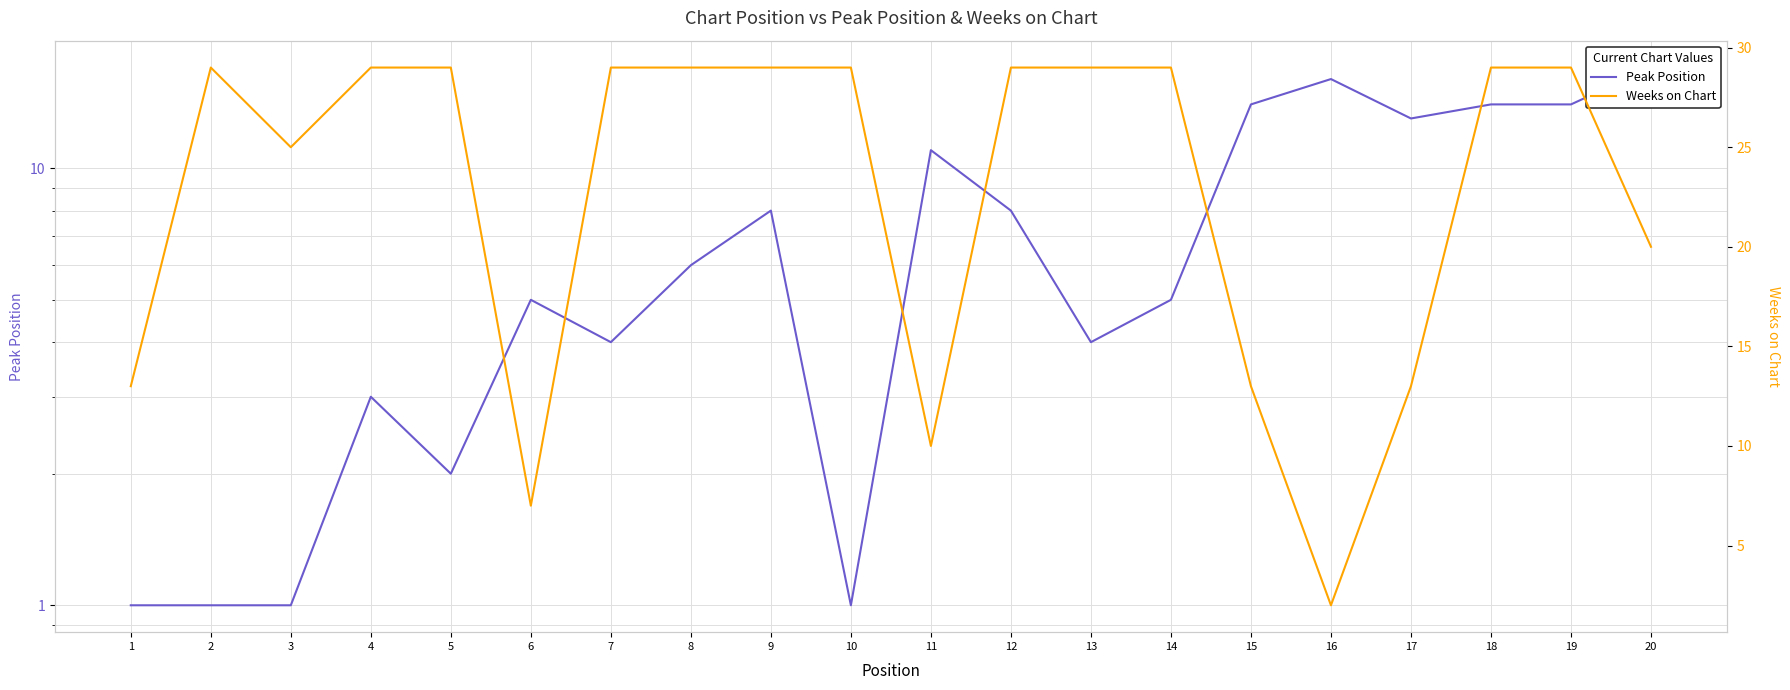

What is the sum of all Peak Position values?

148